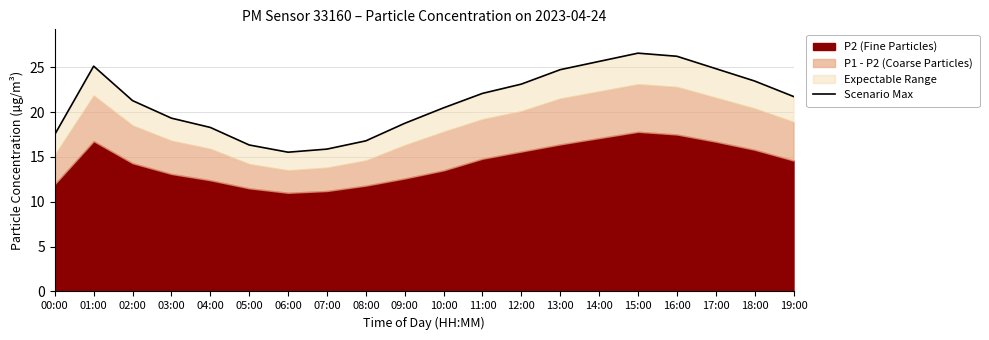

What is the minimum value shown in the chart?

15.5